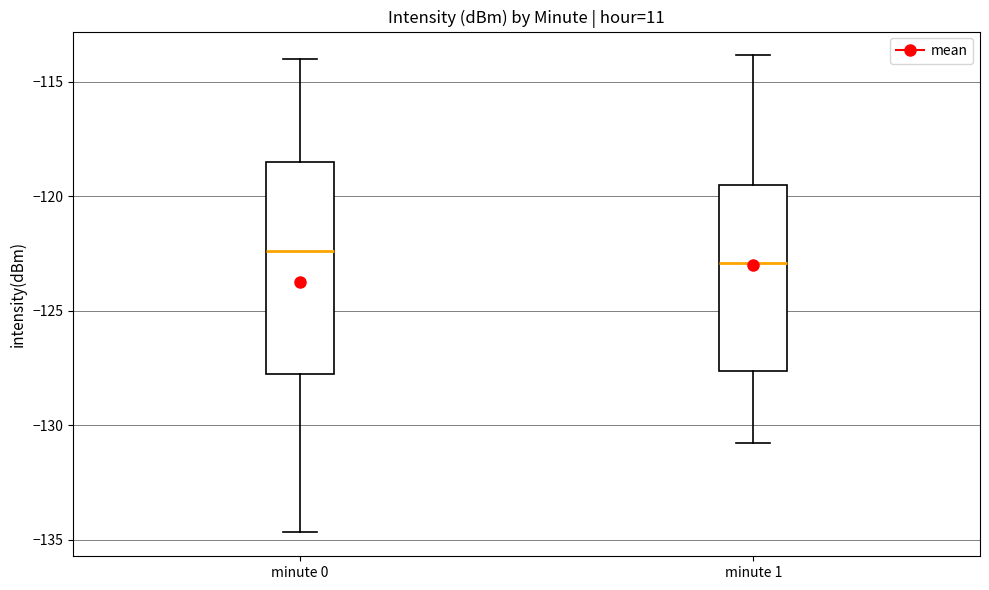

Reading left to right, transcribe this box plot: for each box, give where its median line is, the range the box spans, and where its two whiskers end, as read against the y-axis. The values are not printed on the chart, so give them approximately, as read against the axis.

minute 0: median -122.5, box -128.0 to -118.5, whiskers -134.5 to -114.0
minute 1: median -123.0, box -127.5 to -119.5, whiskers -131.0 to -114.0